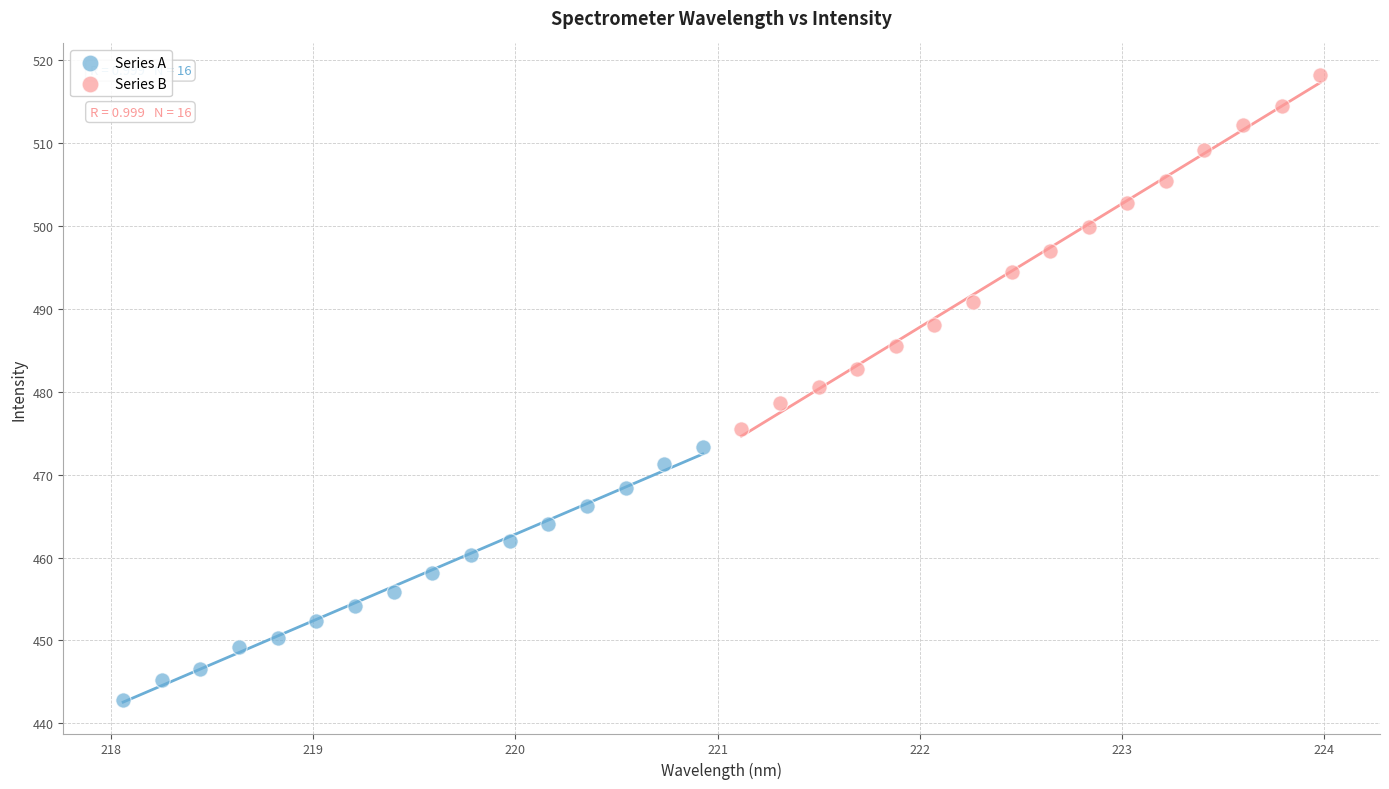

Which series contains the lowest Y value?

Series A